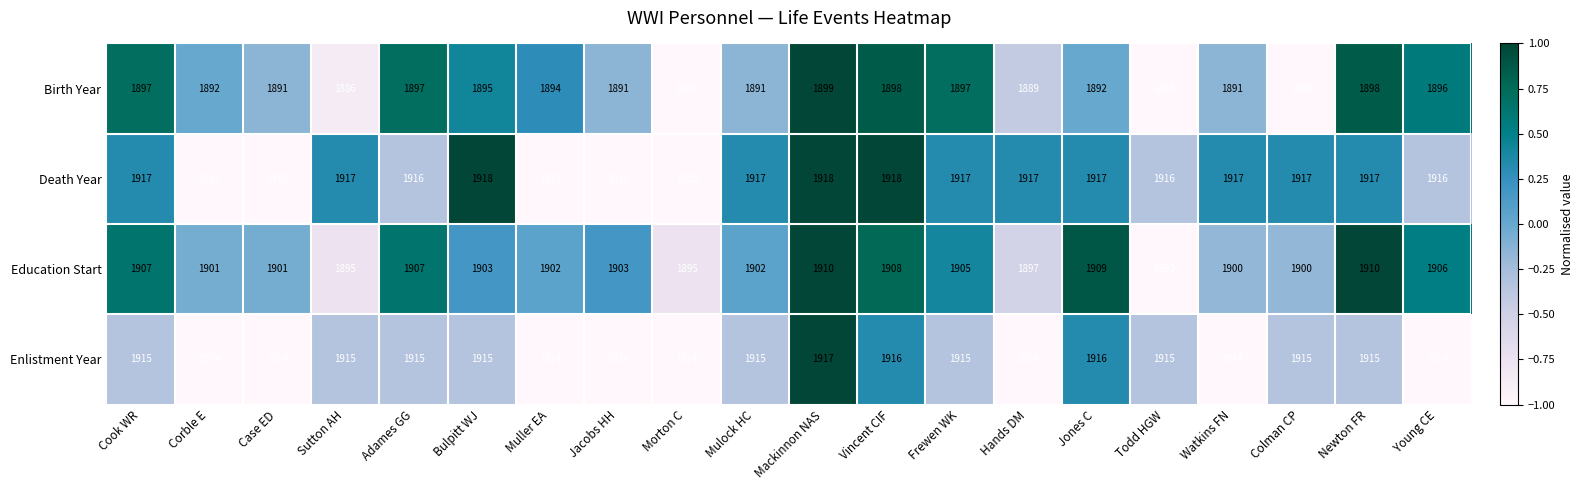

What is the difference between the Education Start values at Hands DM and Adames GG?

10